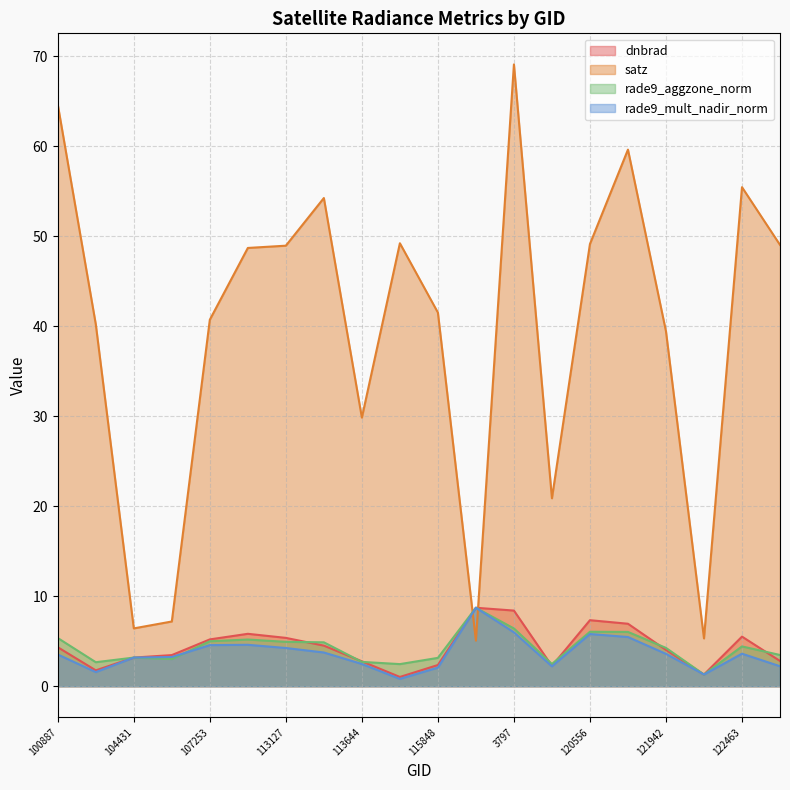

Rank the series at 122463 from lowest to highest value.

rade9_mult_nadir_norm, rade9_aggzone_norm, dnbrad, satz